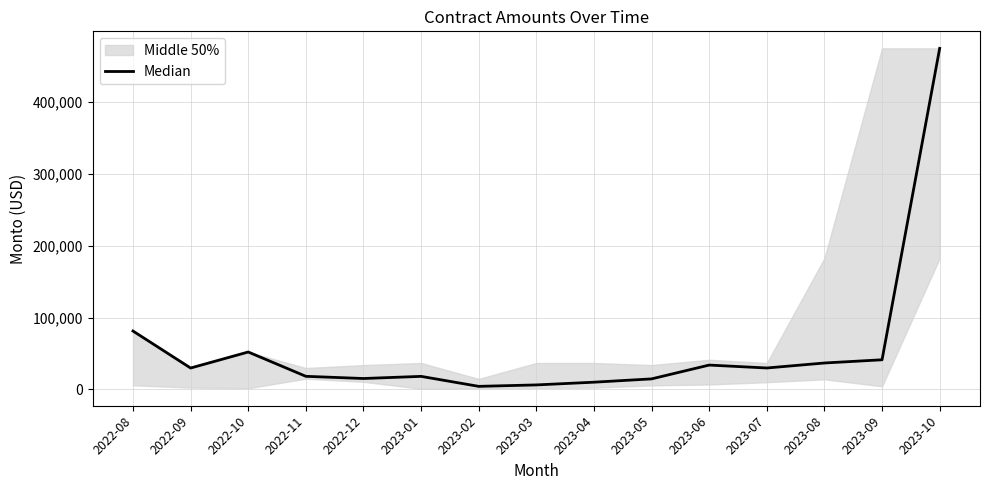

Rank the categories by value from highest to lowest.

2023-10, 2022-08, 2022-10, 2023-09, 2023-08, 2023-06, 2023-07, 2022-09, 2022-11, 2023-01, 2022-12, 2023-05, 2023-04, 2023-03, 2023-02